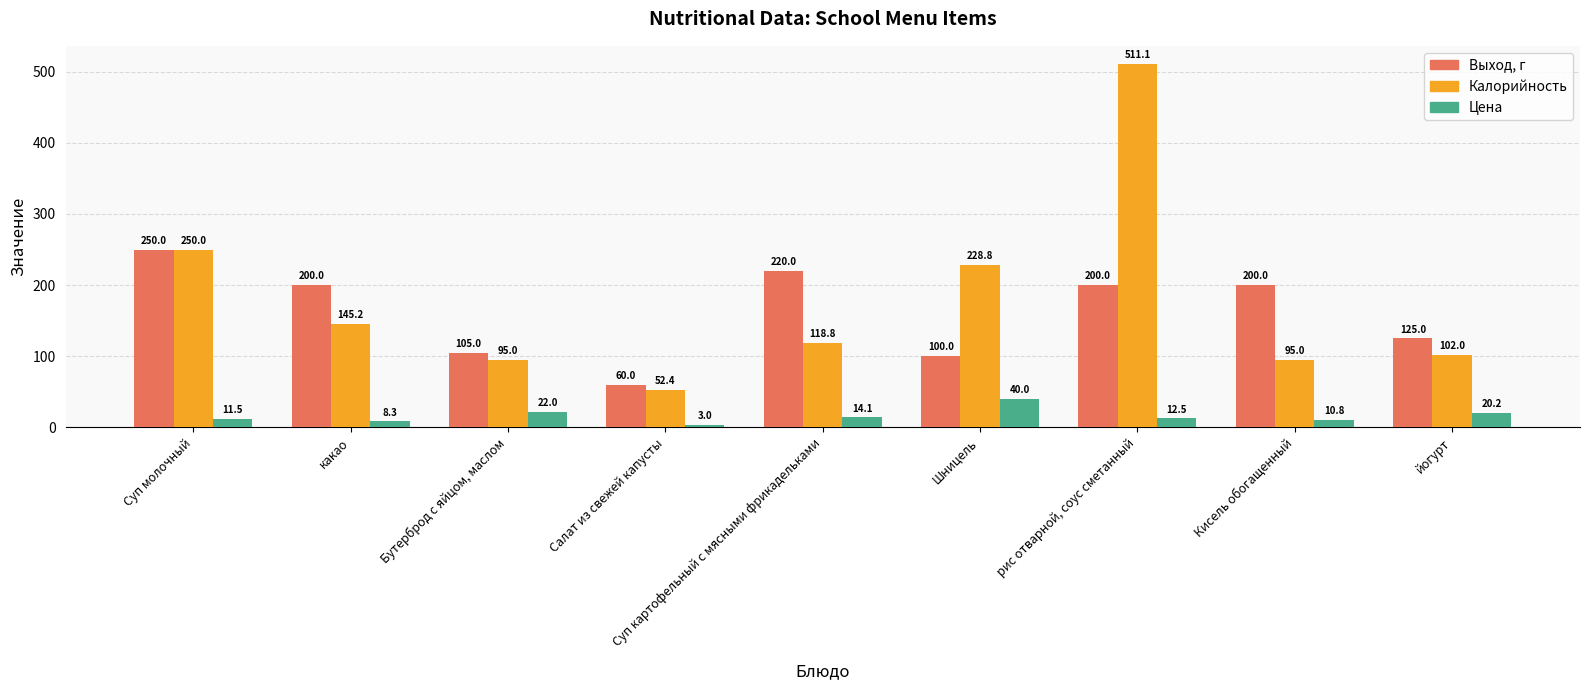

How many data points in Калорийность are above 118?

5